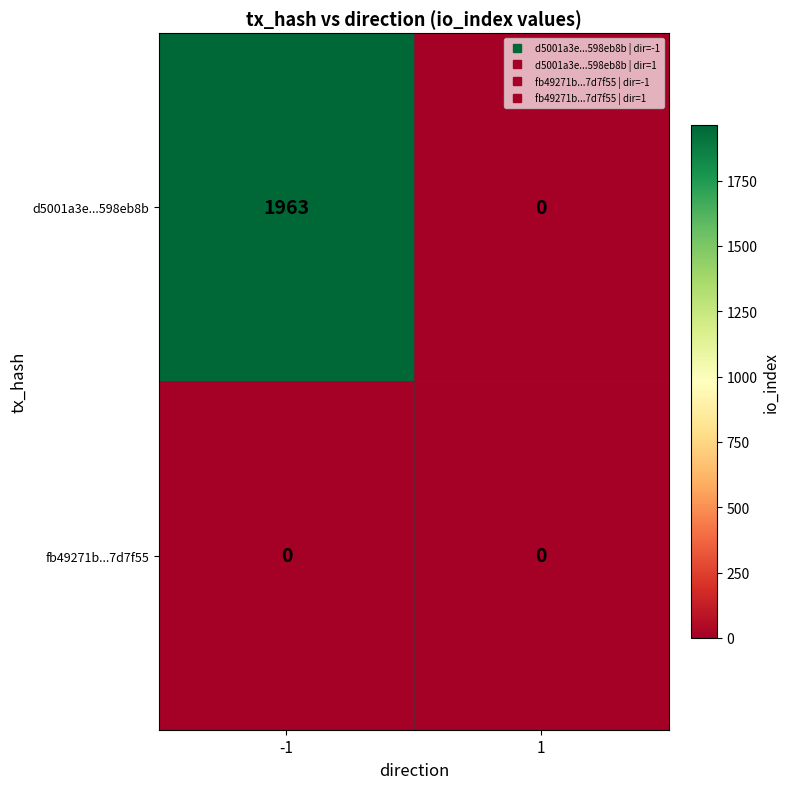

True or false: d5001a3e...598eb8b has a value of -894 at 1.

False